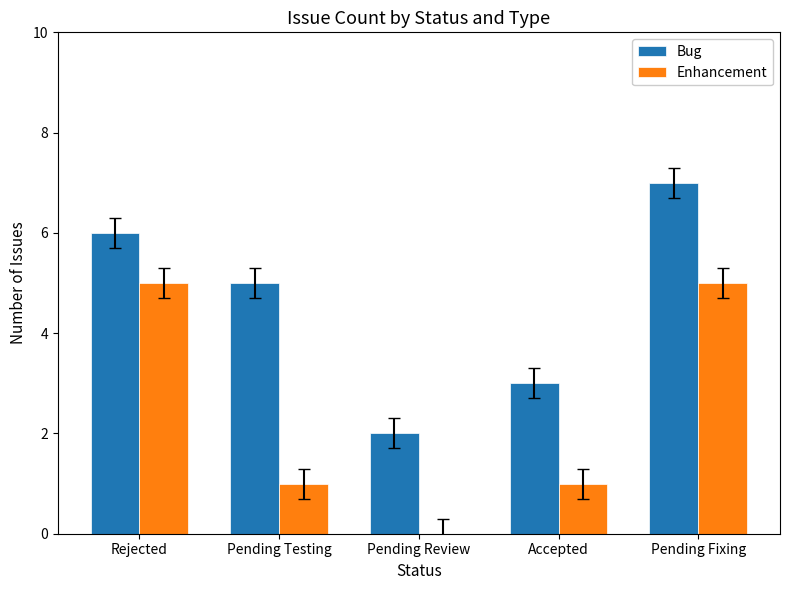

Reading left to right, transcribe all the data shown in this chart.

Bug: 6	5	2	3	7
Enhancement: 5	1	0	1	5